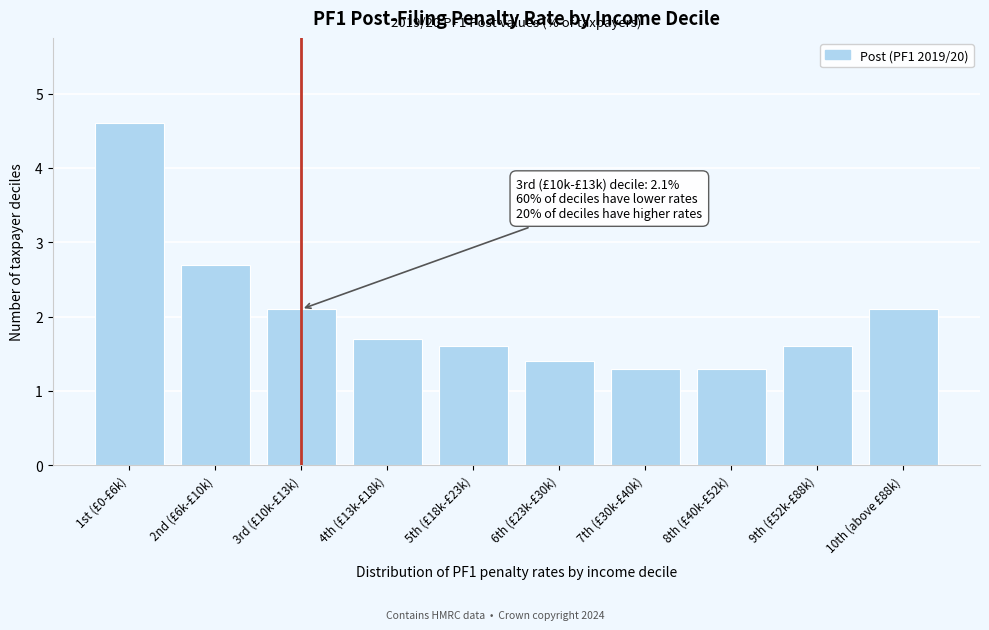

Reading left to right, list all the values displayed in this chart.

1st (£0-£6k)=4.6	2nd (£6k-£10k)=2.7	3rd (£10k-£13k)=2.1	4th (£13k-£18k)=1.7	5th (£18k-£23k)=1.6	6th (£23k-£30k)=1.4	7th (£30k-£40k)=1.3	8th (£40k-£52k)=1.3	9th (£52k-£88k)=1.6	10th (above £88k)=2.1